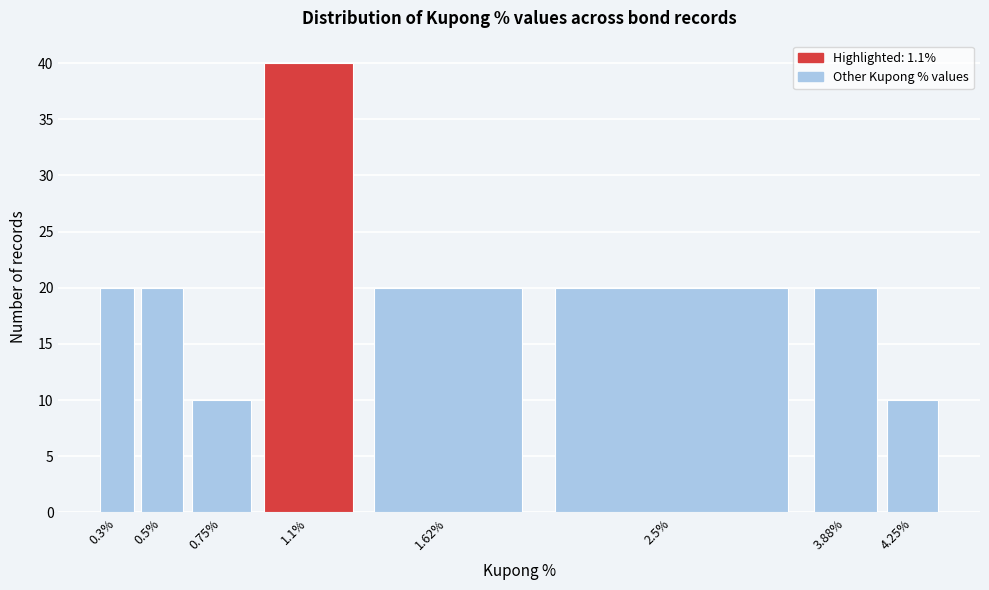

Reading left to right, extract all data points from this chart.

20	20	10	40	20	20	20	10